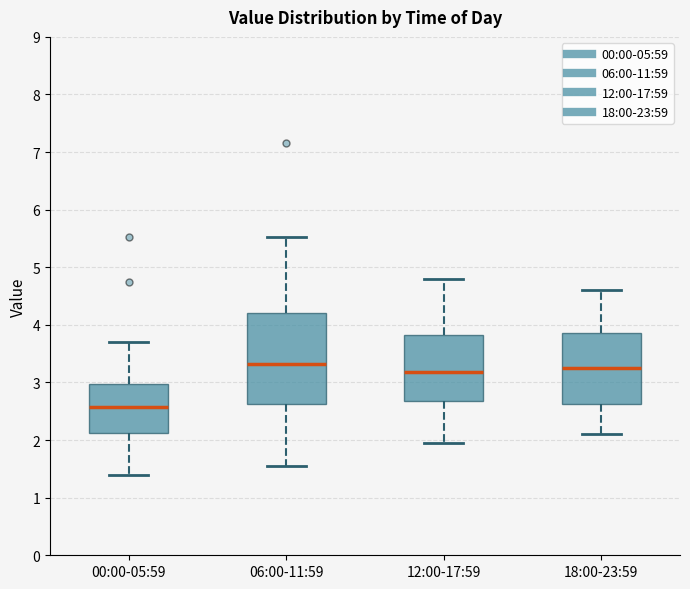

Comparing the boxes themselves (not the whiskers), which one is the tallest?

06:00-11:59